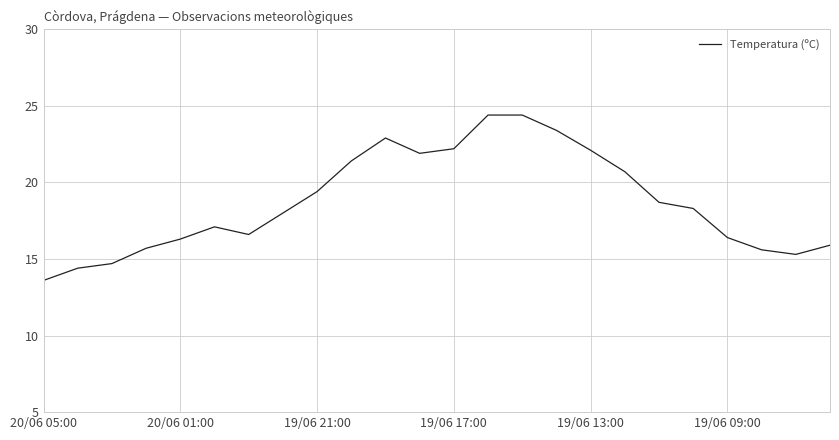

What is the minimum value shown in the chart?

13.6